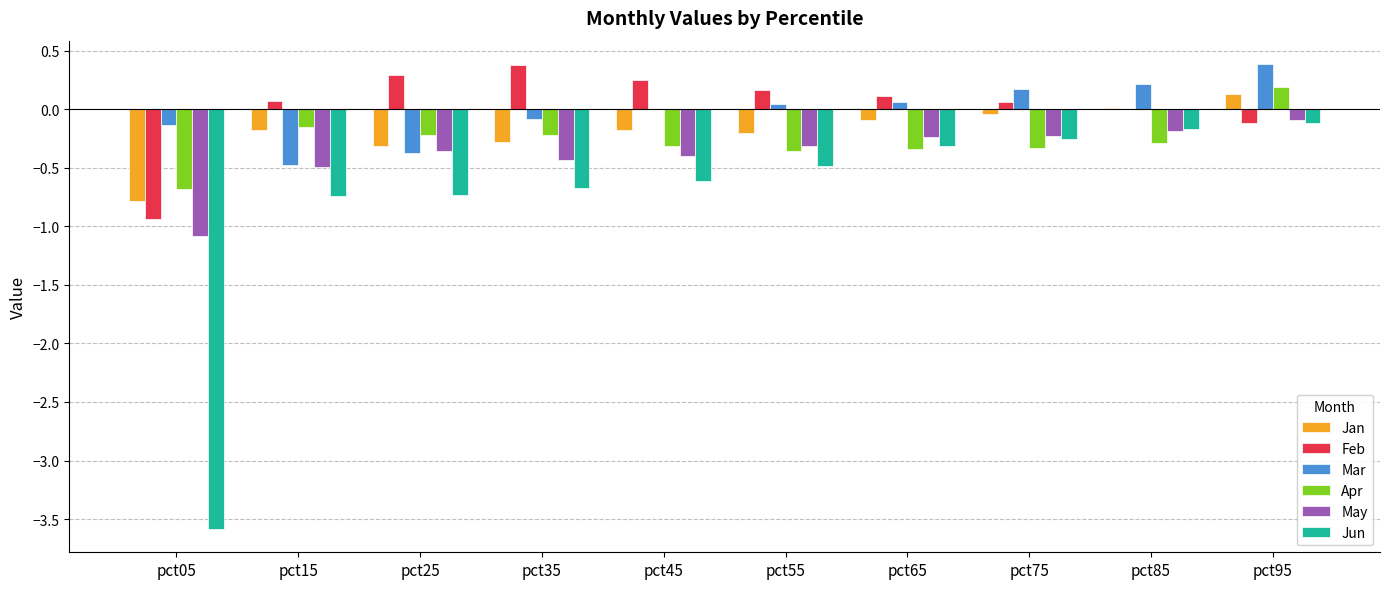

What is the difference between the Apr values at pct65 and pct15?

0.2